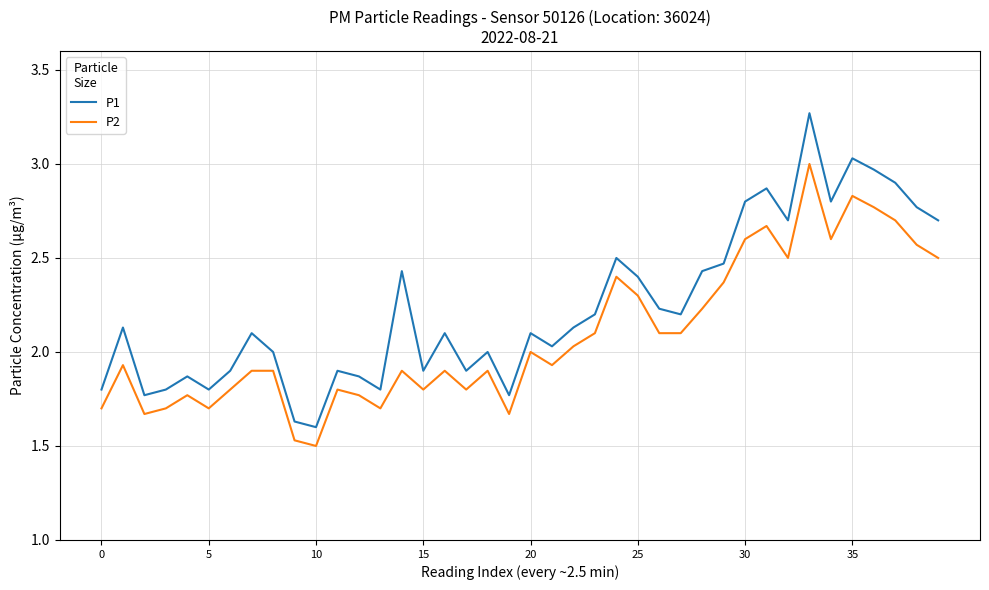

True or false: P2 and P1 cross at least once.

False